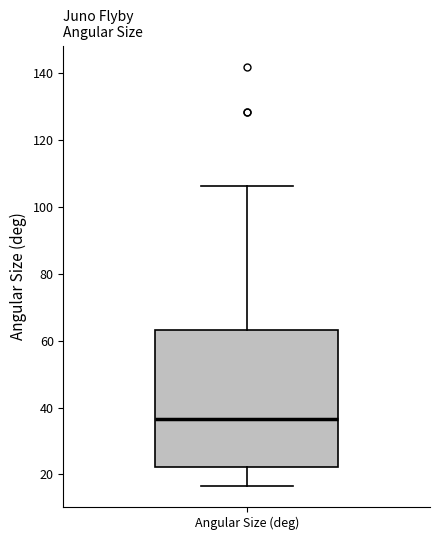

Read this box plot against the y-axis: the position of the median line, the range covered by the box, and the ends of both whiskers. The values are not printed on the chart, so give them approximately, as read against the axis.

median 36, box 22 to 64, whiskers 16 to 106